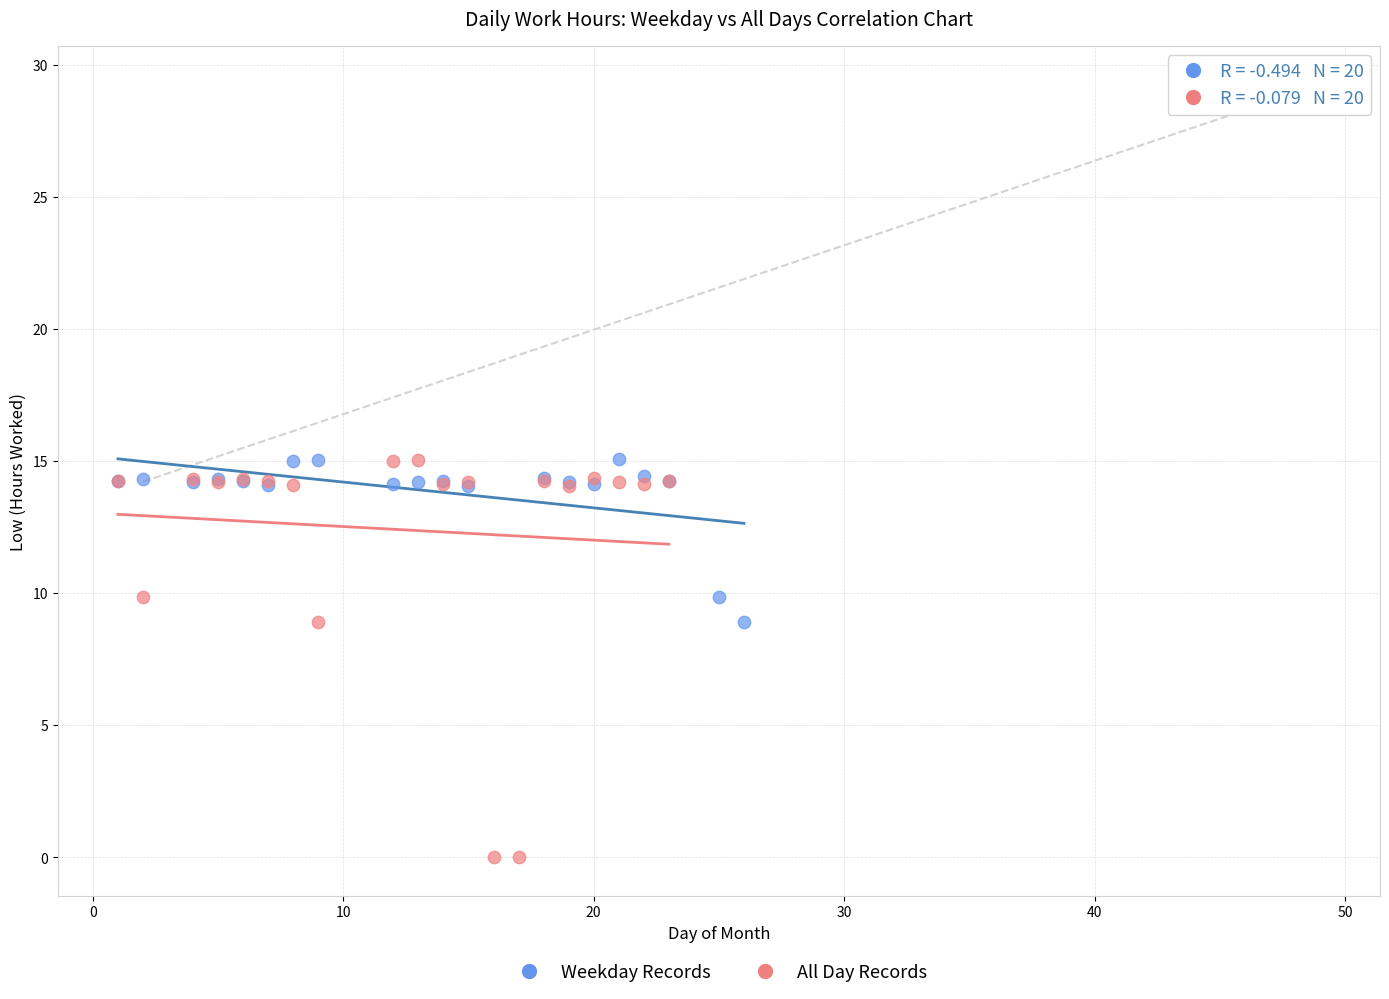

Which series reaches the minimum Y coordinate?

All Day Records